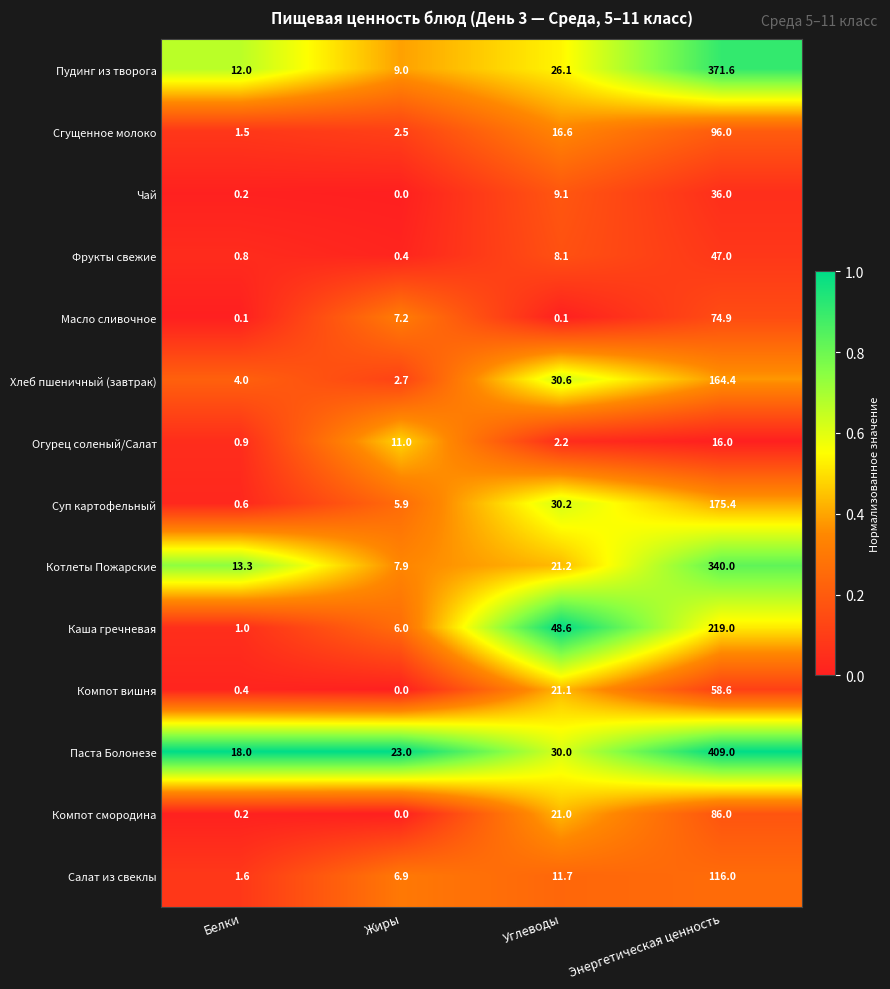

What is the spread (max minus min) of values at Углеводы?

48.5